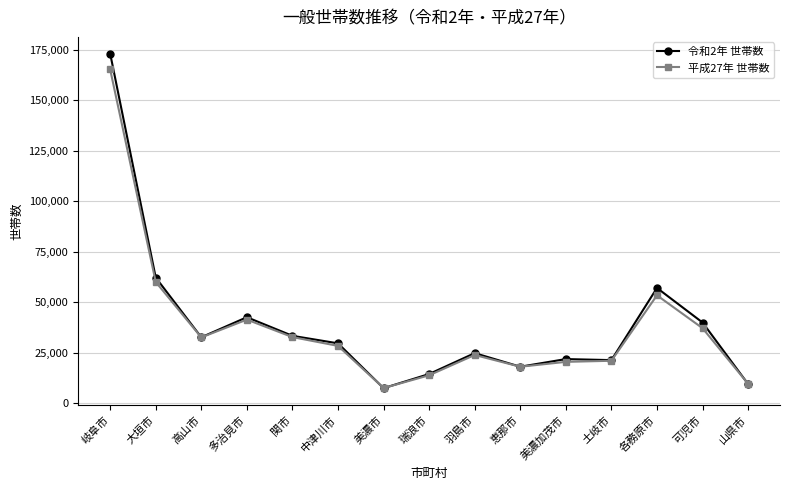

What is the label of the 14th point from the left?

可児市